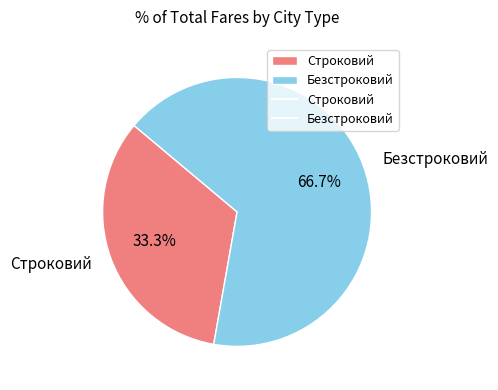

What is the ratio of the value at Строковий to the value at Безстроковий?

0.5